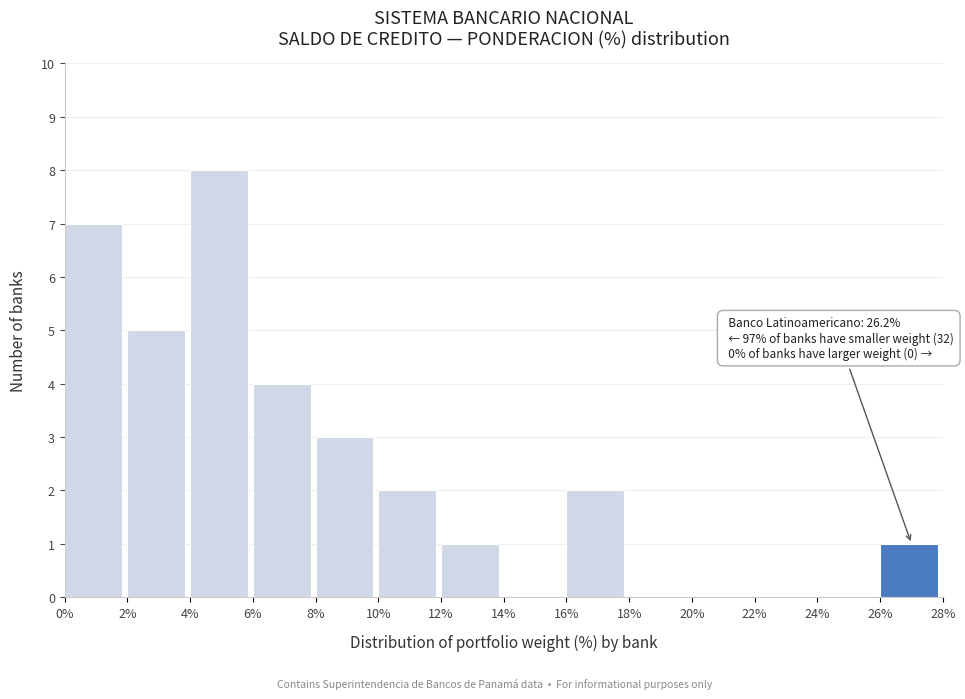

Which range on the x-axis has the tallest bar?

4% to 6%